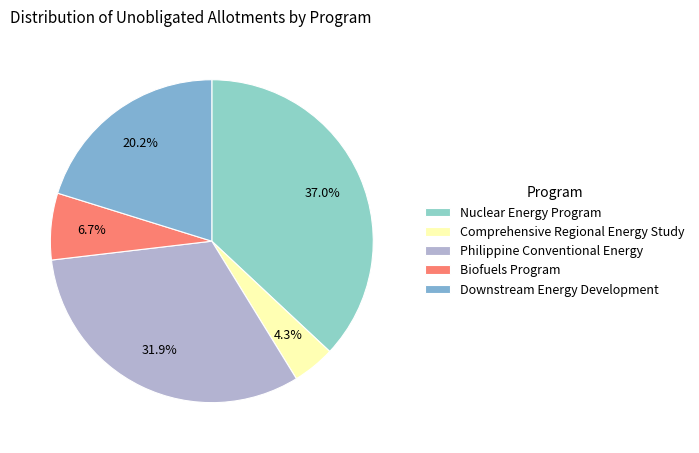

To the nearest percent, what is the combined percentage of Comprehensive Regional Energy Study and Biofuels Program?

11%